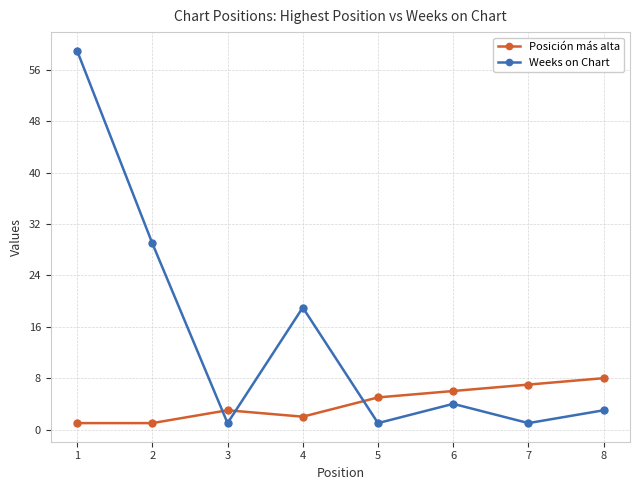

Reading left to right, what are all the values shown in this chart?

Posición más alta: 1	1	3	2	5	6	7	8
Weeks on Chart: 59	29	1	19	1	4	1	3